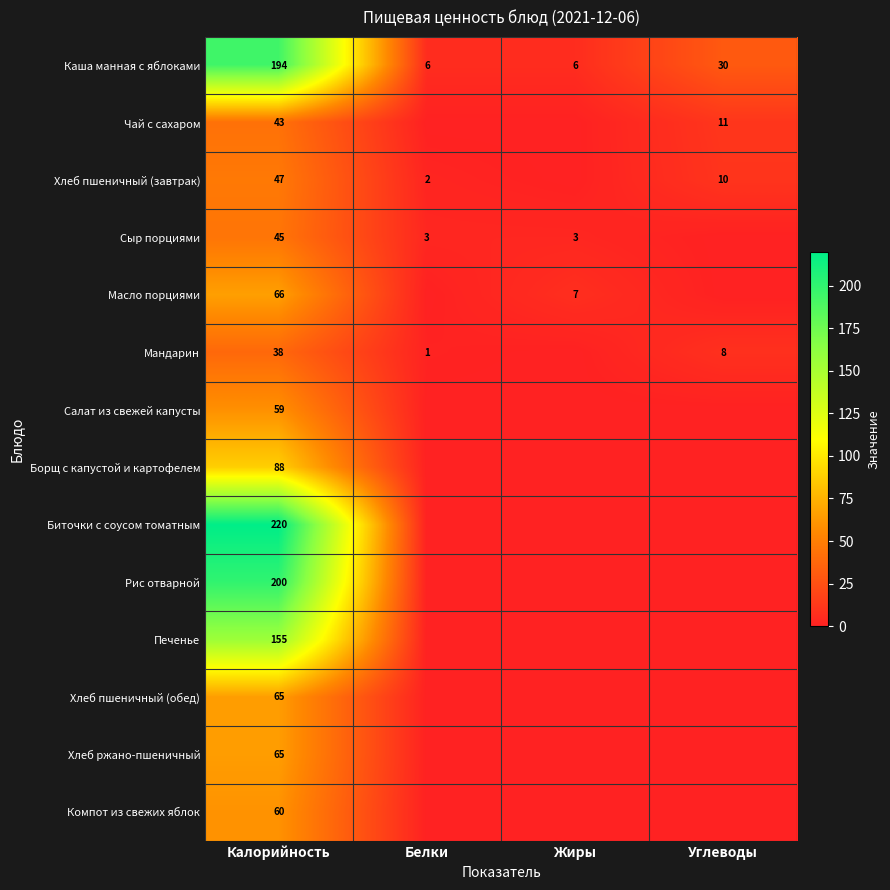

What is the total value across all series at Калорийность?

1345